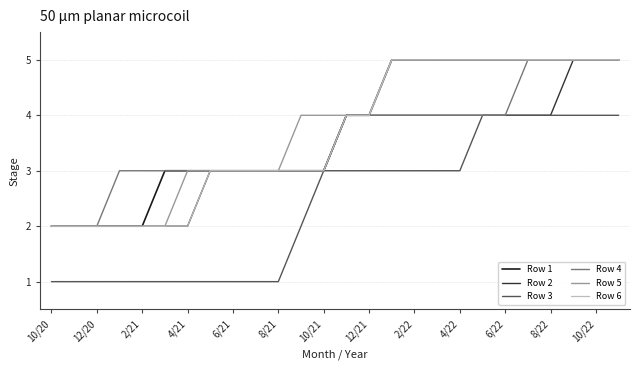

What is the difference between the second highest and minimum values in the Row 4 series?

3